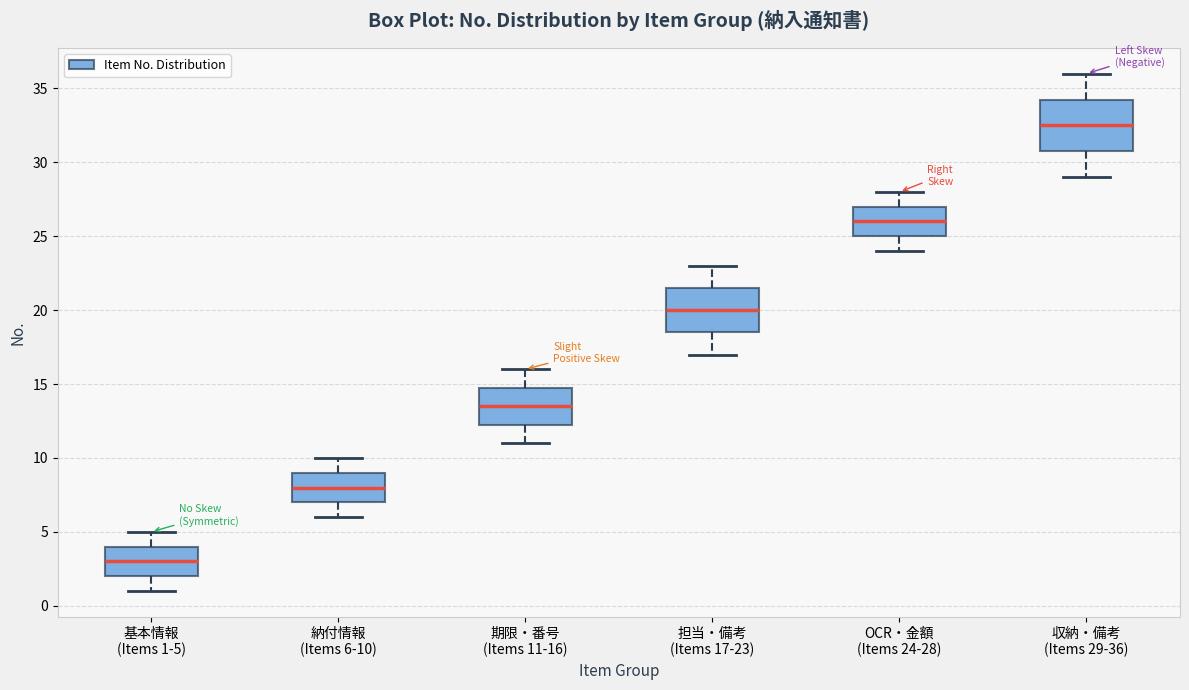

Where is the upper edge of the box for 担当・備考 (Items 17-23) on the y-axis? The values are not printed on the chart, so give them approximately, as read against the axis.

21.5